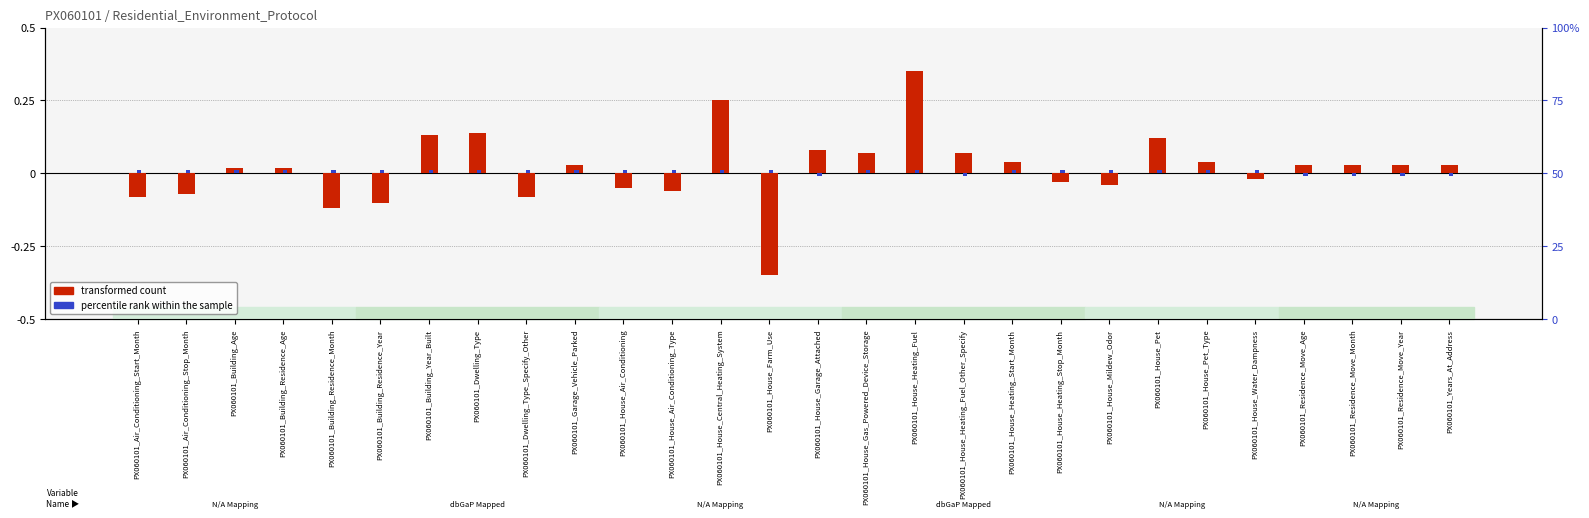

Read the transformed count value at PX060101_Building_Year_Built.

0.1